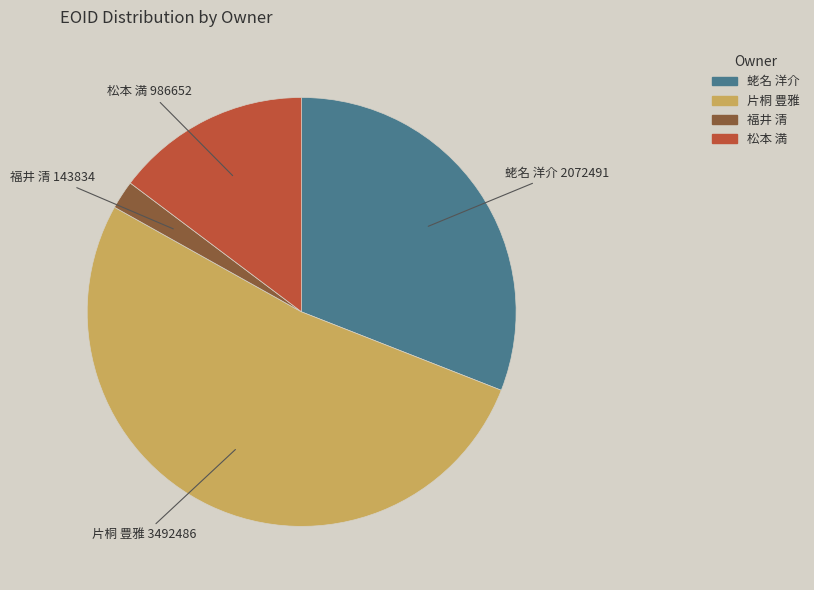

Does any single category account for the majority?

Yes